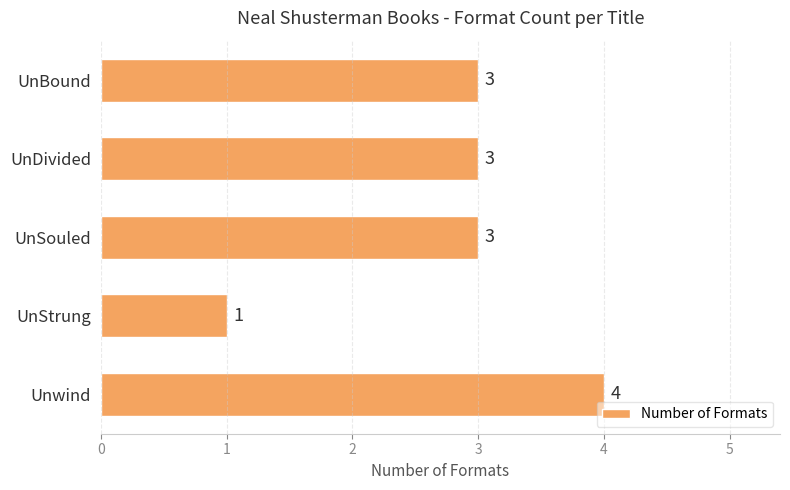

How many values are below 3?

1